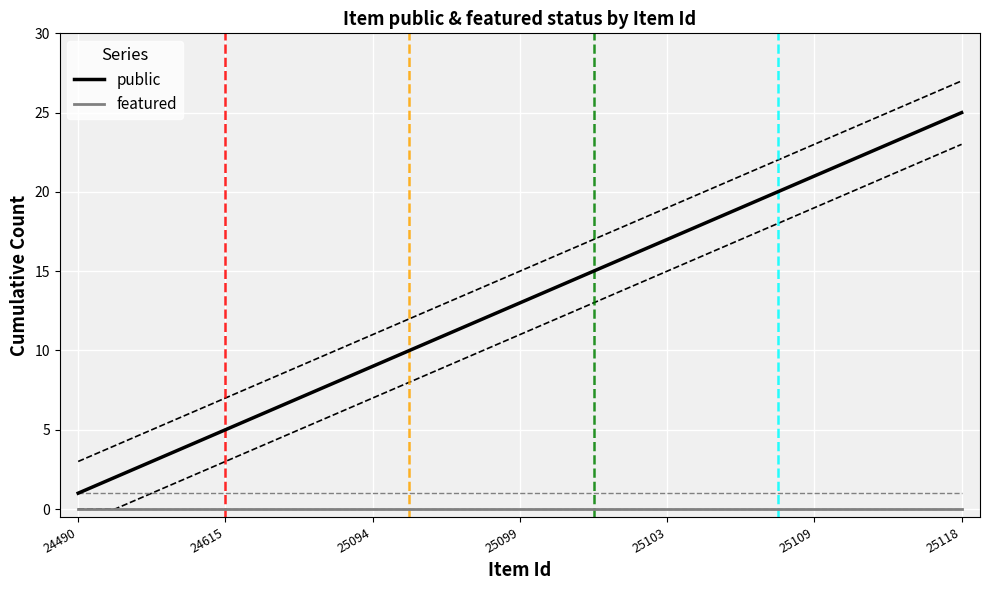

What is the minimum value for public?

1